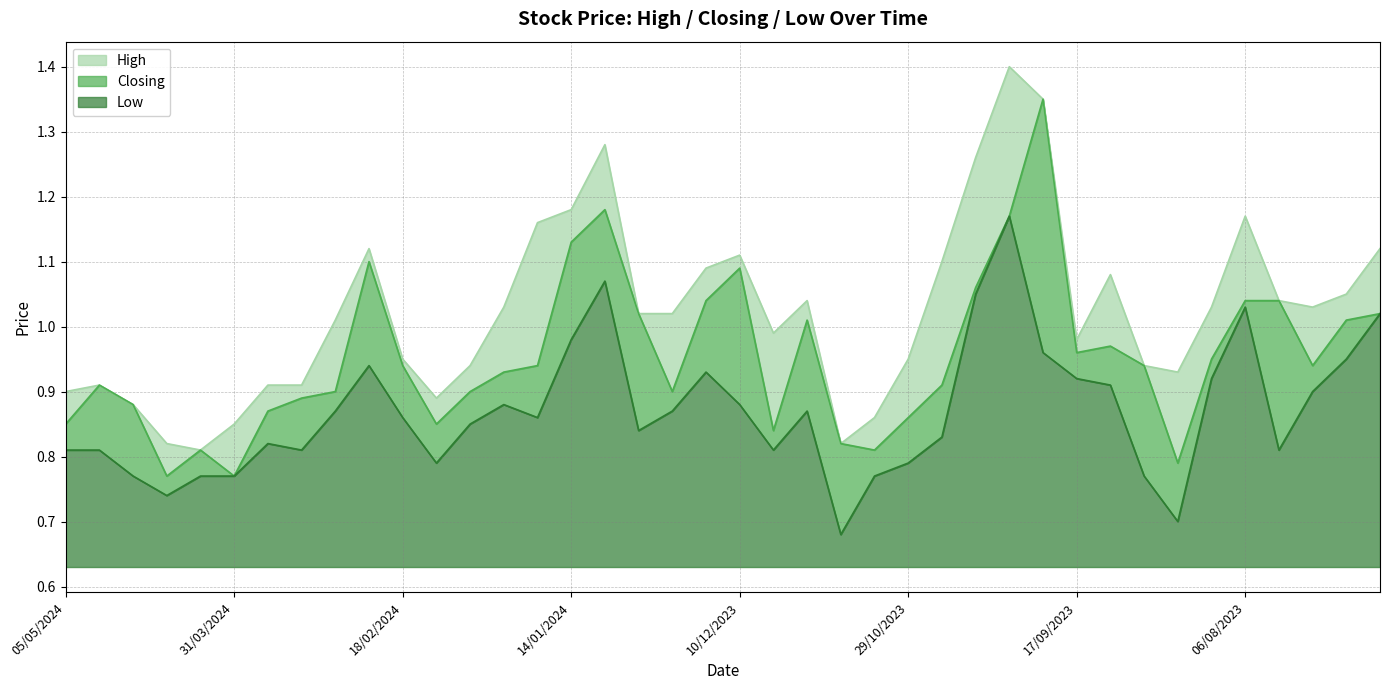

True or false: Low and Closing intersect in this chart.

False